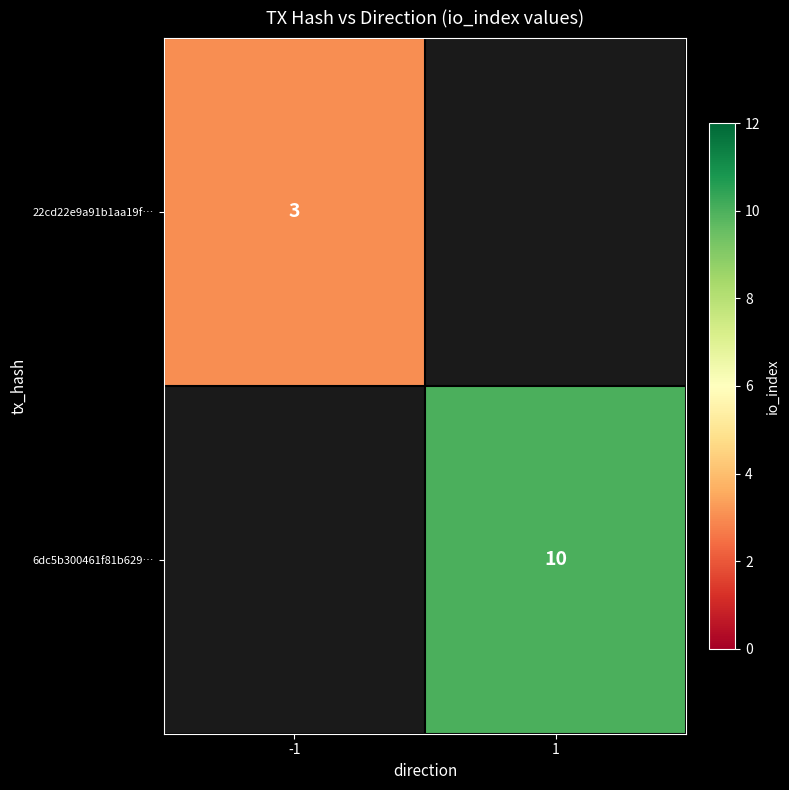

The value of 6dc5b300461f81b629… at 1 is 10. True or false?

True